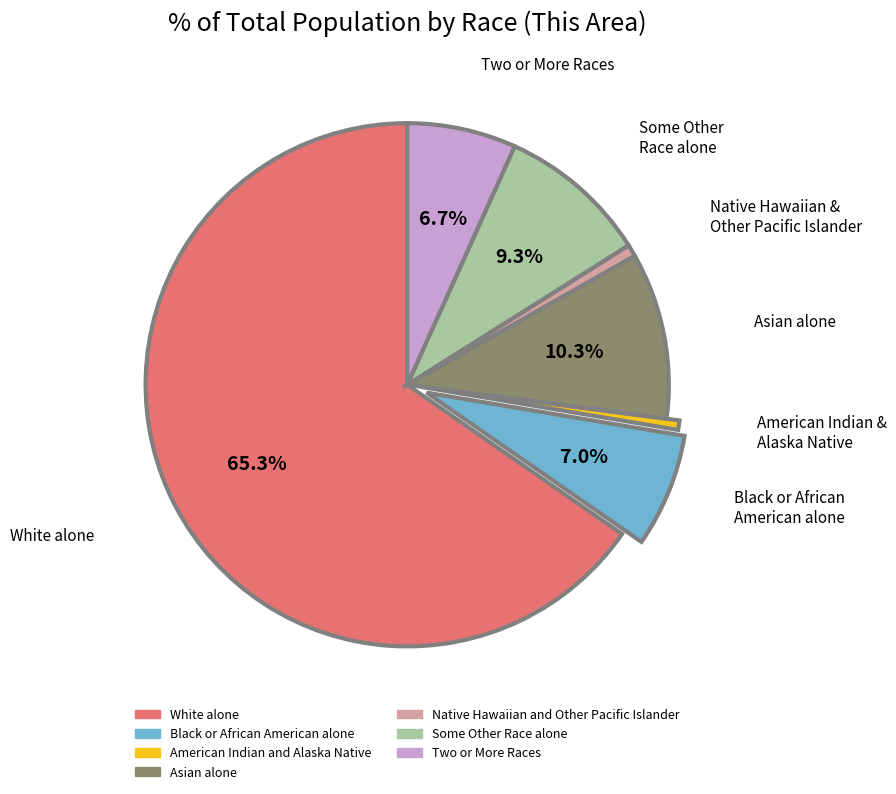

True or false: Native Hawaiian and Other Pacific Islander accounts for 1% of the total.

True